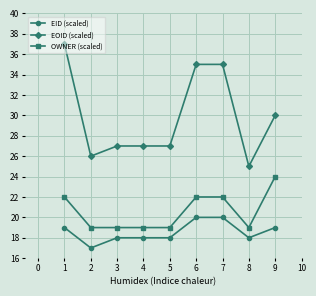

What is the total value across all series at 6?

77